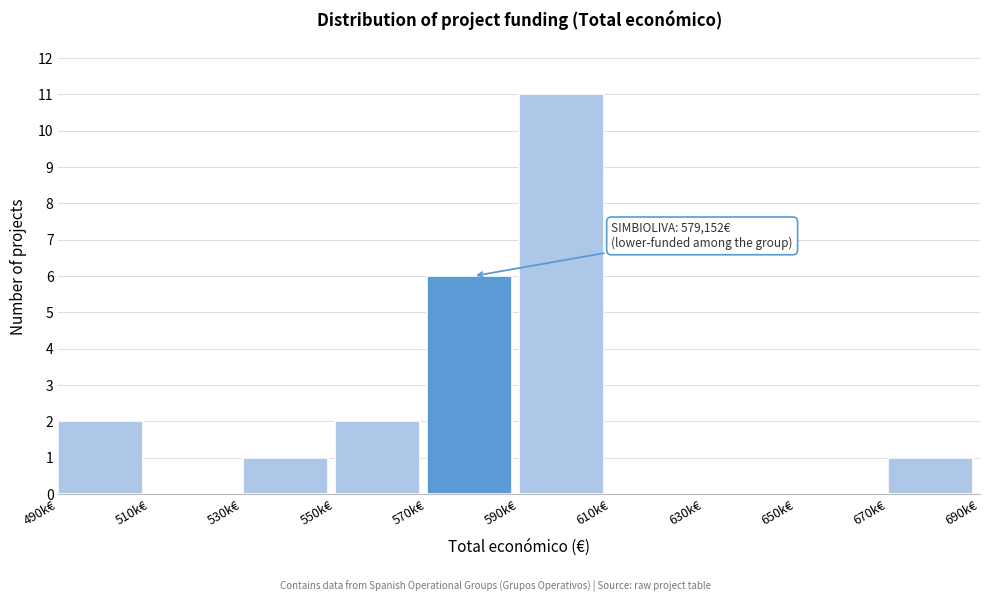

Reading left to right, what are all the values shown in this chart?

490k€=2	510k€=0	530k€=1	550k€=2	570k€=6	590k€=11	610k€=0	630k€=0	650k€=0	670k€=1